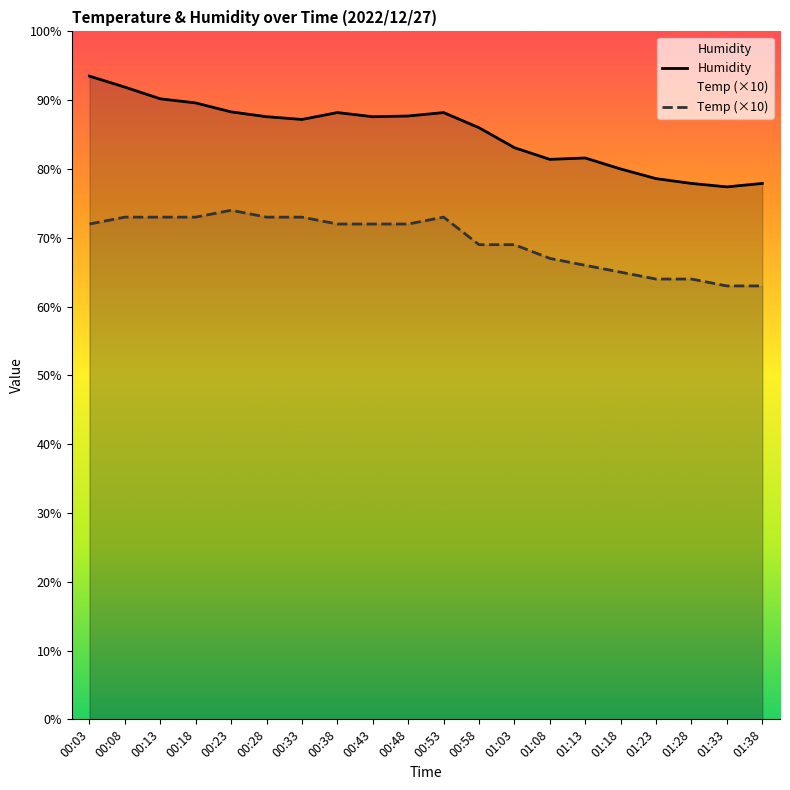

Does the chart have visible grid lines?

No